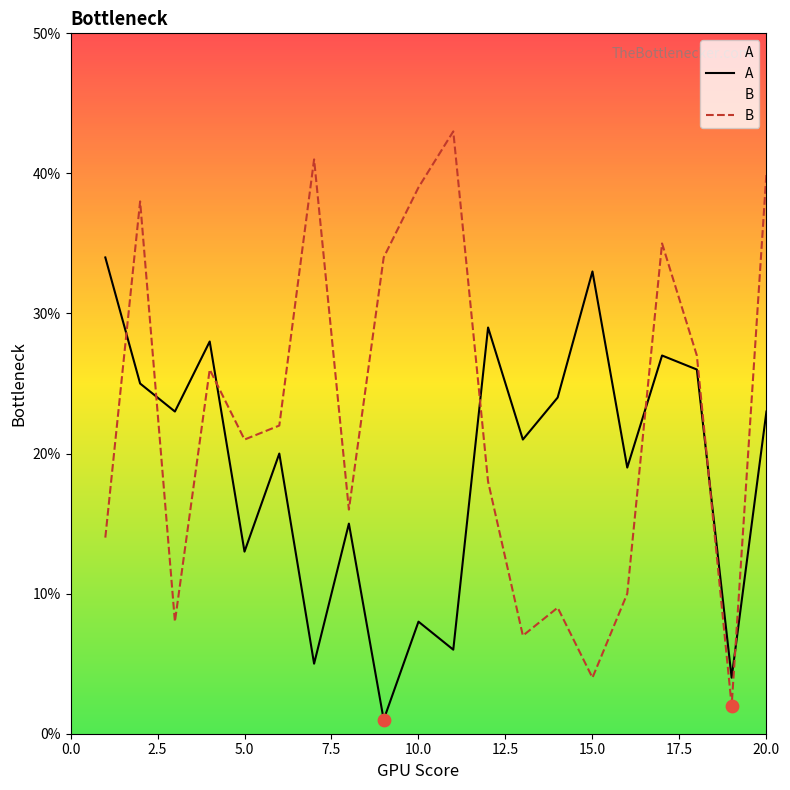

Which series contains the highest Y value?

B